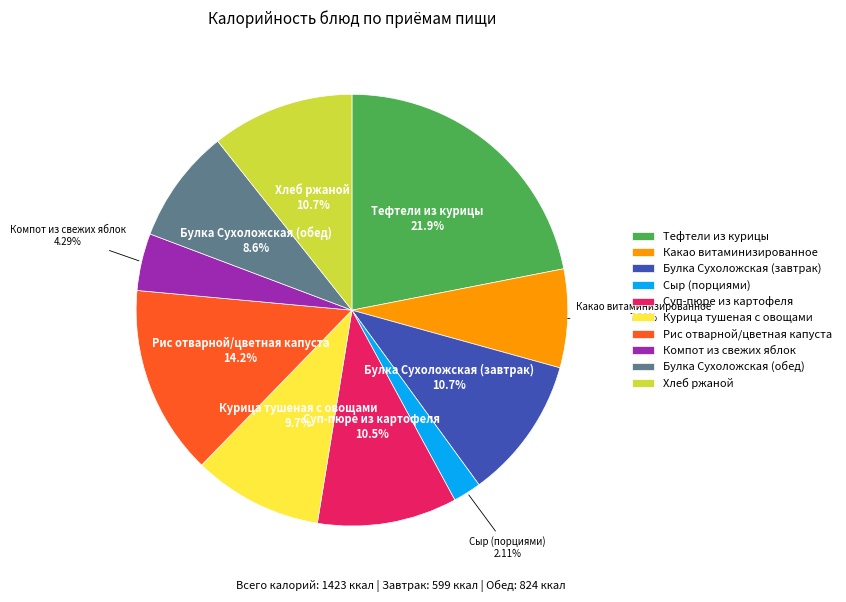

Does Рис отварной/цветная капуста account for over 50% of the chart?

No